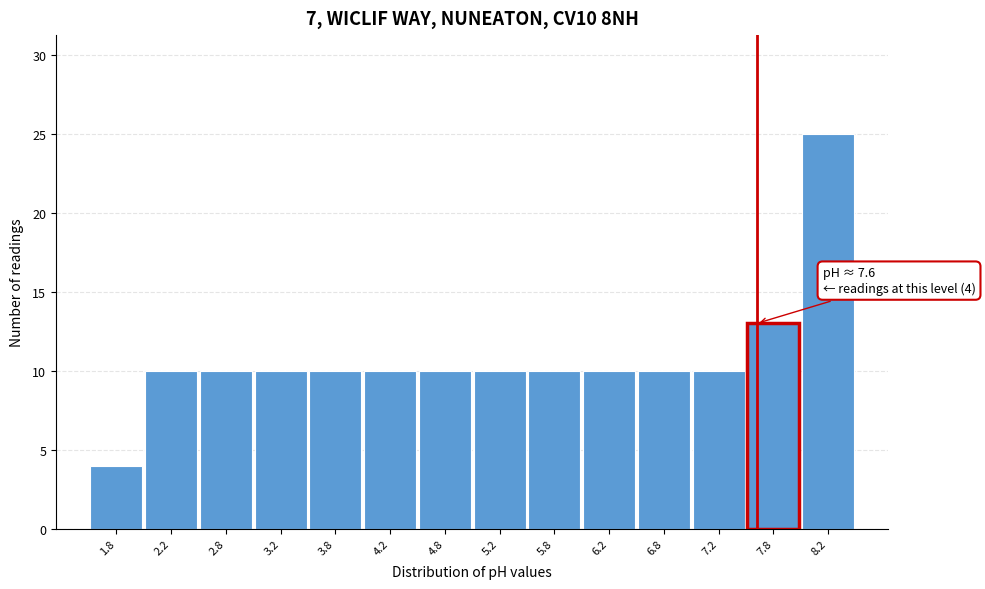

Which range on the x-axis has the tallest bar?

8.0 to 8.5